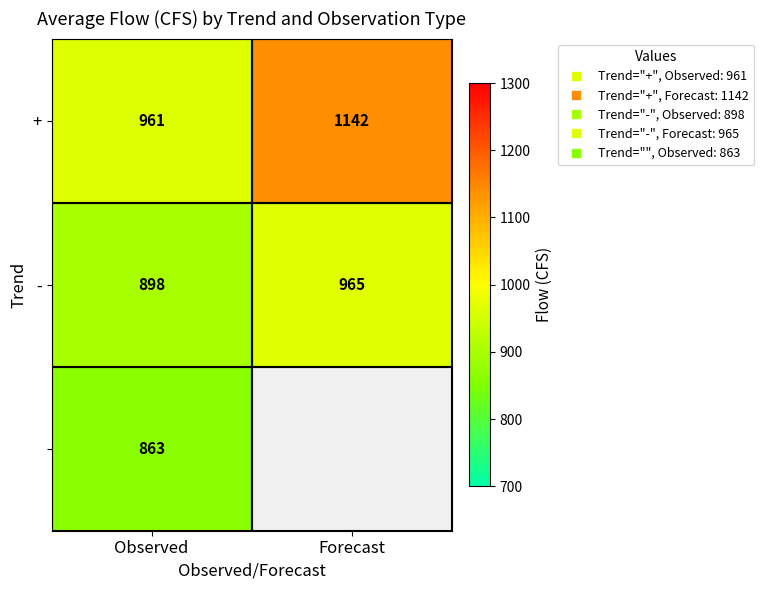

Which series has the largest total across all categories?

+